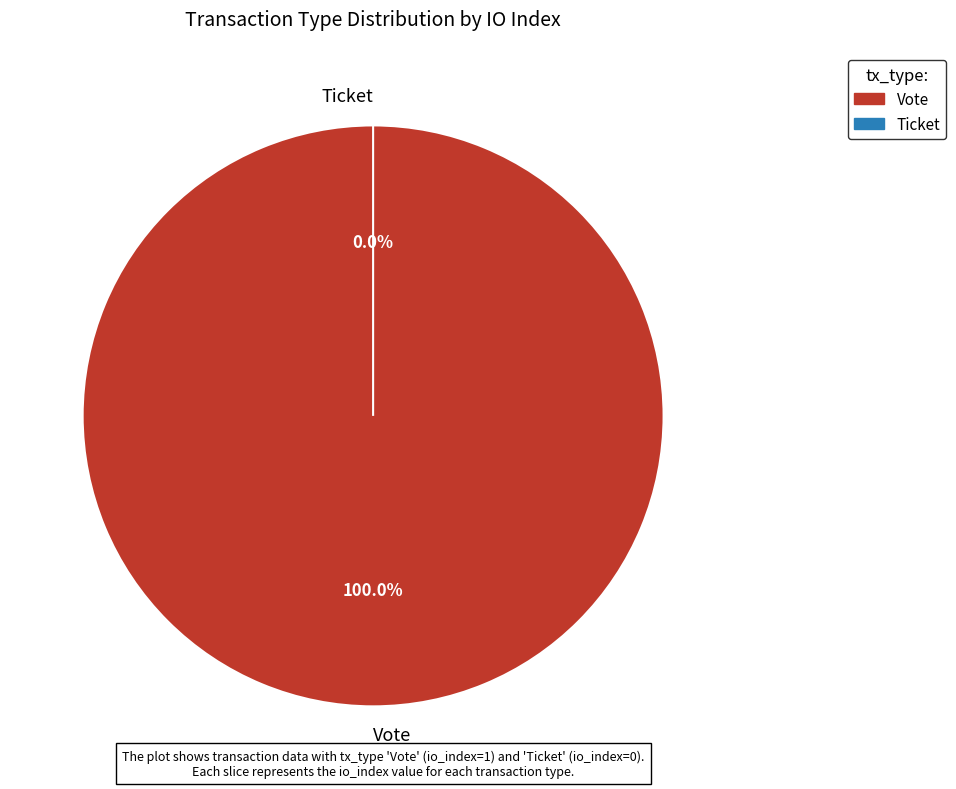

What is the change in value from Vote to Ticket?

-1